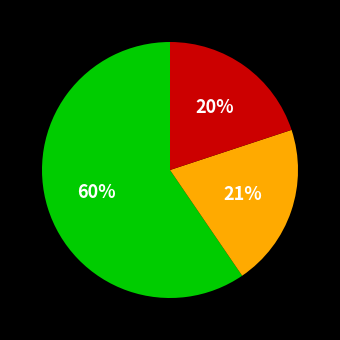

To the nearest percent, what is the difference between the largest and smallest slice percentages?

40%